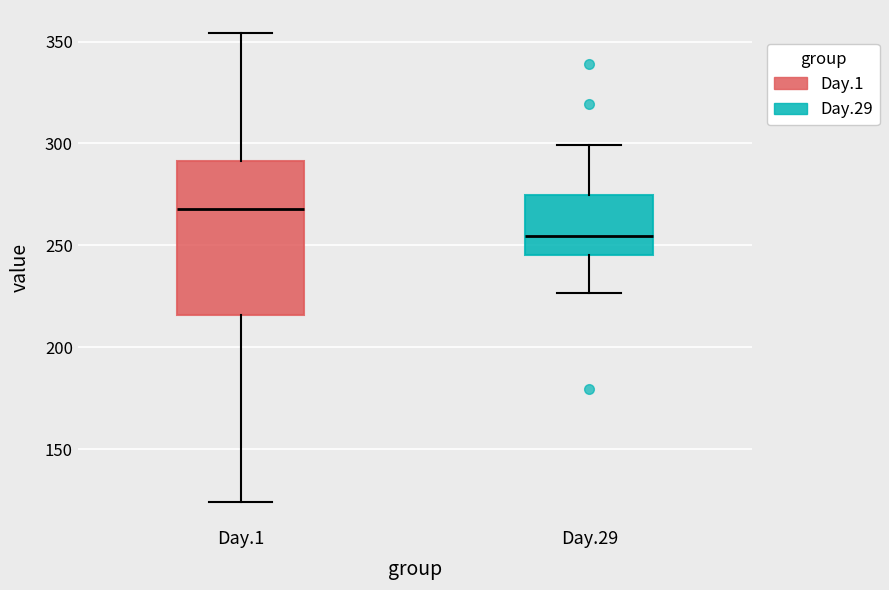

Where does the median line of the box for Day.1 sit on the y-axis? The values are not printed on the chart, so give them approximately, as read against the axis.

270